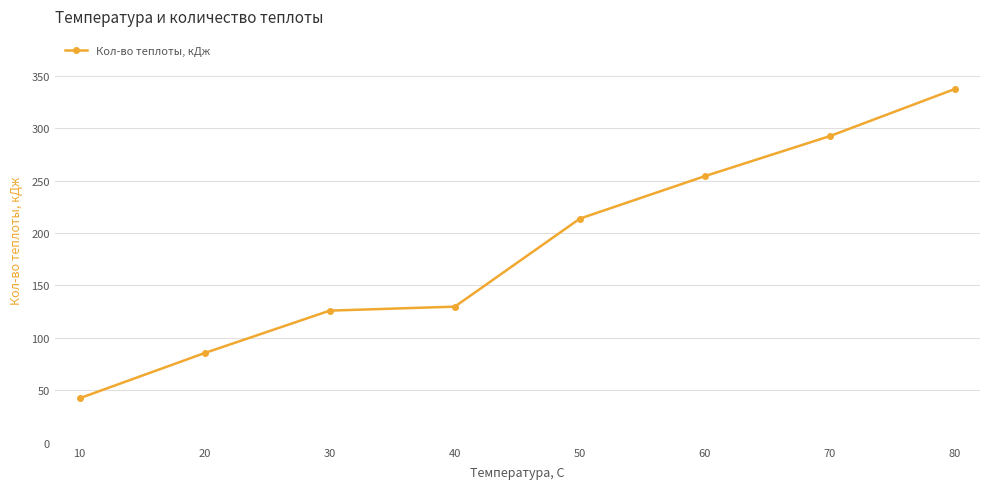

Where does the data first go above 213?

50